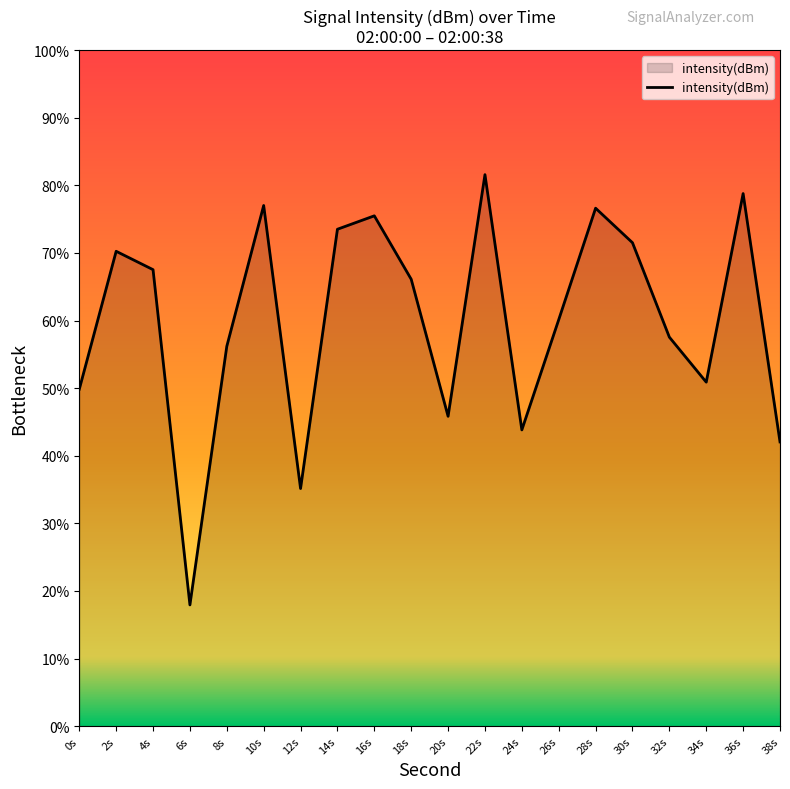

What is the difference between the maximum and minimum values?

63.7